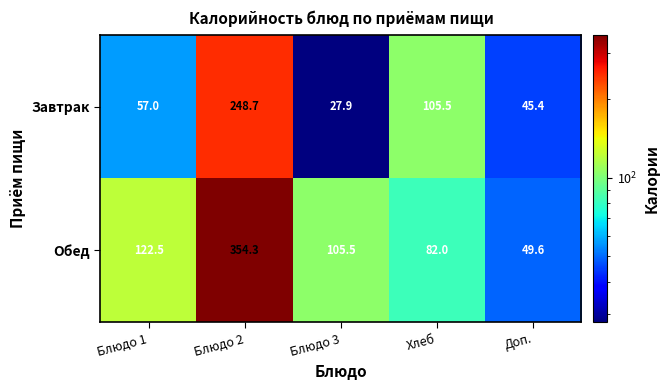

Reading left to right, extract all data points from this chart.

Завтрак: Блюдо 1=57.0	Блюдо 2=248.7	Блюдо 3=27.9	Хлеб=105.5	Доп.=45.4
Обед: Блюдо 1=122.5	Блюдо 2=354.3	Блюдо 3=105.5	Хлеб=82.0	Доп.=49.6